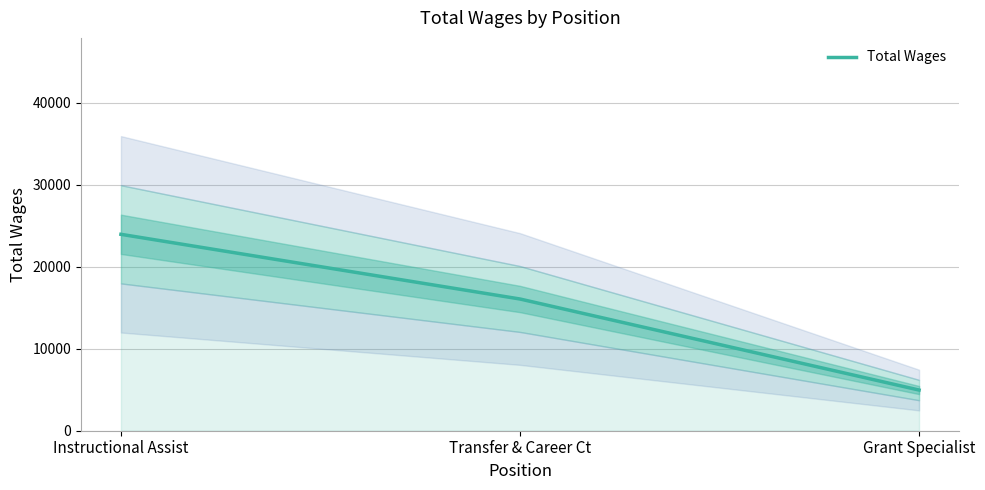

Reading left to right, transcribe all the data shown in this chart.

Instructional Assist=23946	Transfer & Career Ct=16058	Grant Specialist=4959